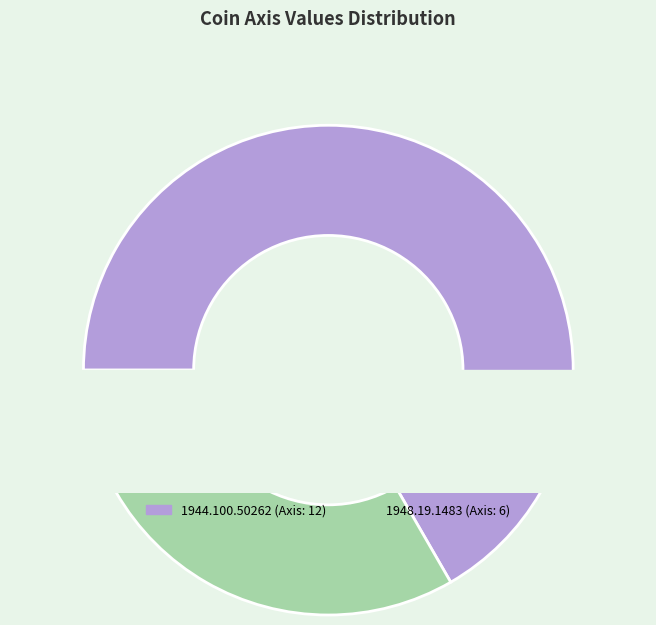

Which category has the biggest portion of the pie?

1944.100.50262